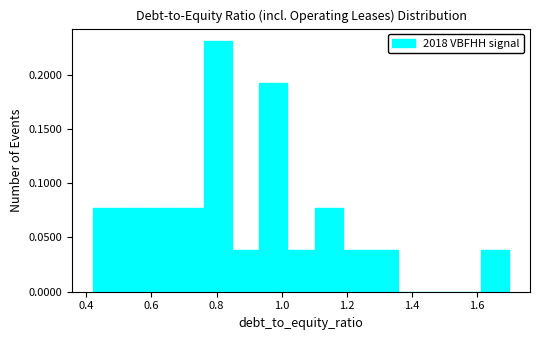

Which range on the x-axis has the tallest bar?

0.76 to 0.84